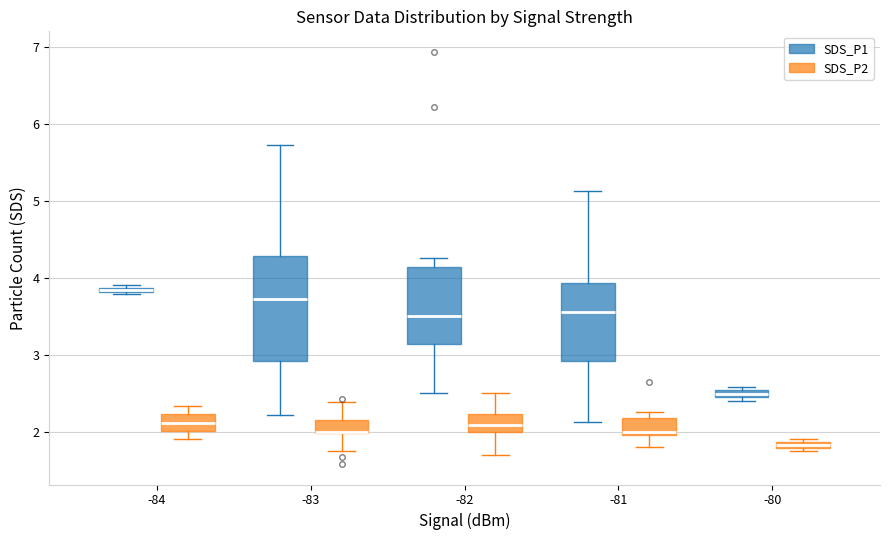

Which box is the tallest, from its lower edge to its upper edge?

-83 (SDS_P1)